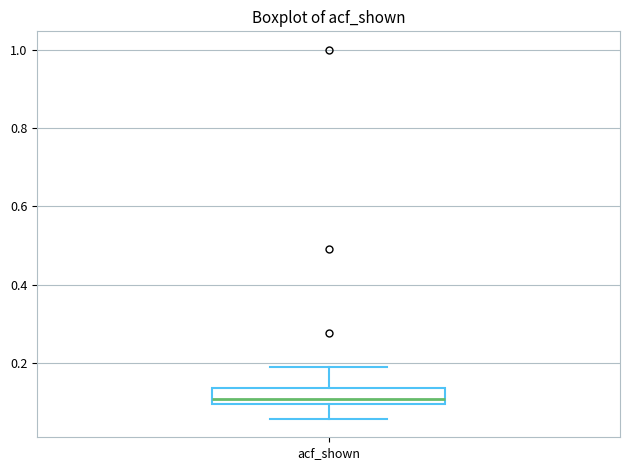

Transcribe this box plot: give where the median line is, the range the box spans, and where the two whiskers end, as read against the y-axis. The values are not printed on the chart, so give them approximately, as read against the axis.

median 0.10 (inside the box), box 0.10 to 0.14, whiskers 0.06 to 0.20